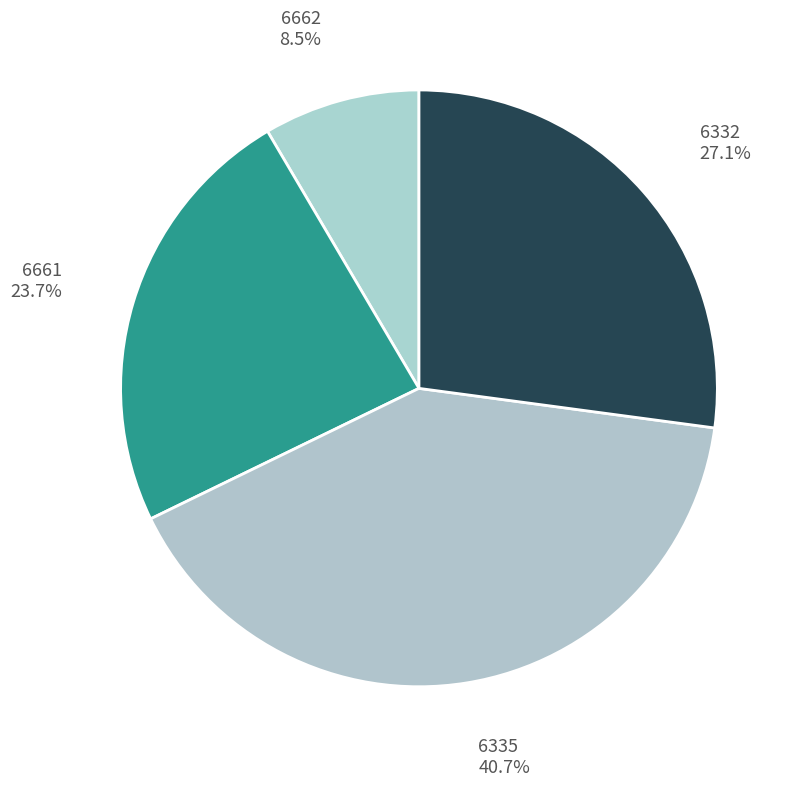

To the nearest percent, what is the difference between the 6332 and 6661 slice percentages?

3%